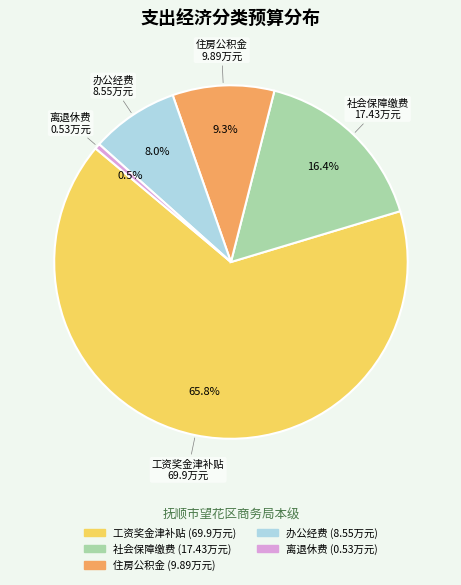

To the nearest percent, what percentage of the pie is 住房公积金?

9%